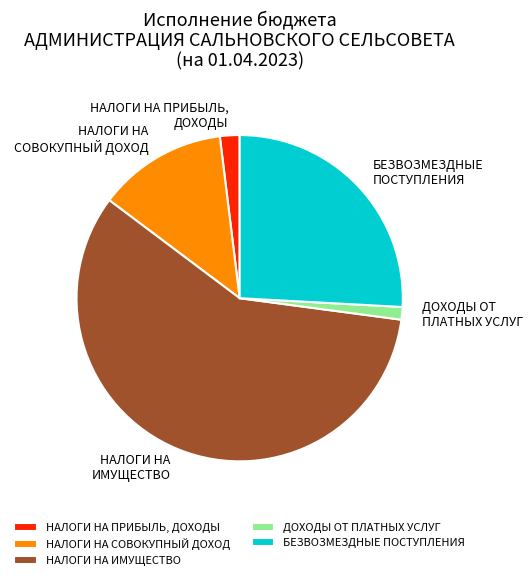

Count the number of slices in the pie.

5